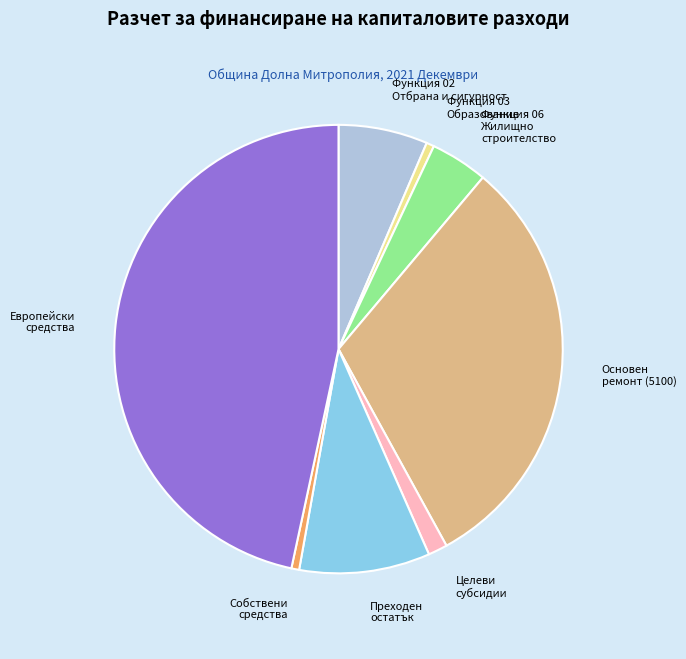

Does Собствени средства account for over 50% of the chart?

No